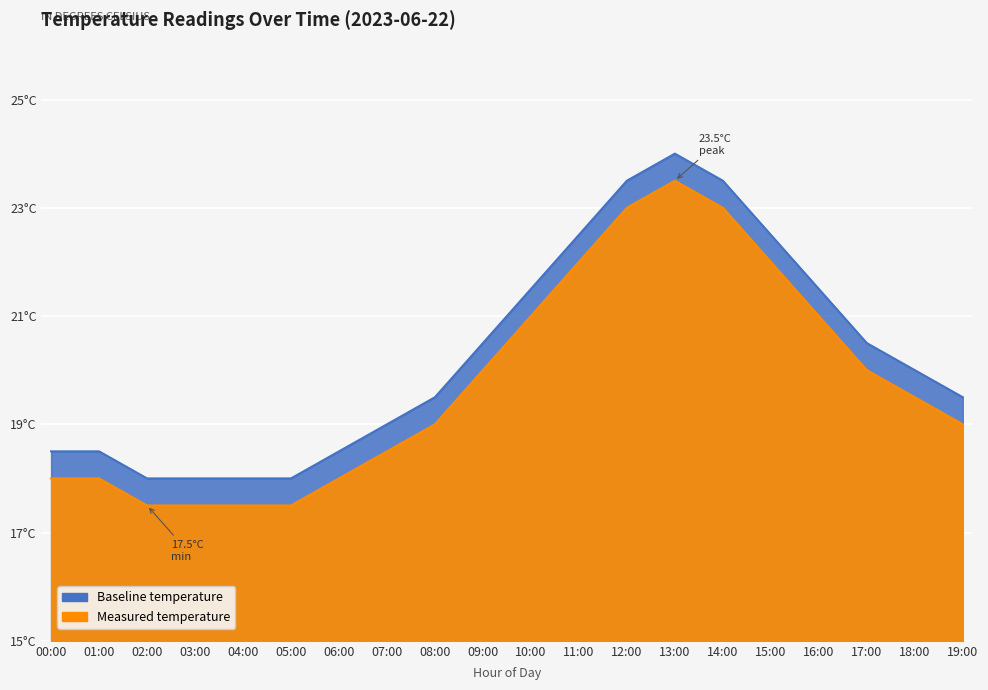

Where is temperature nearest to the value 20?

09:00